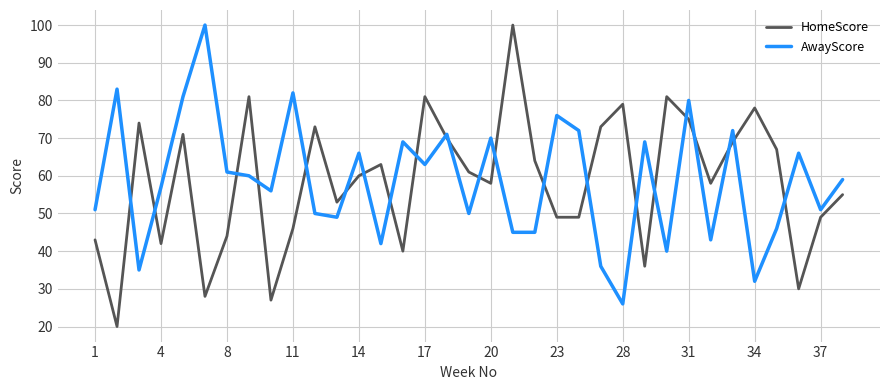

Does the chart display data point markers on the line(s)?

No